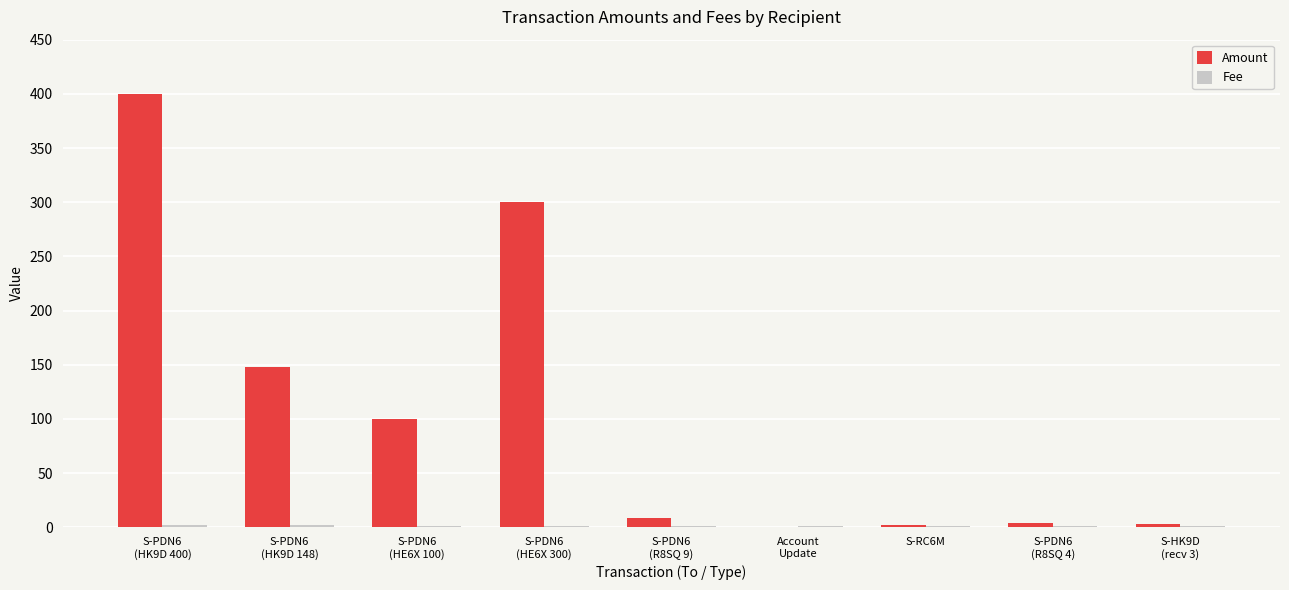

What is the maximum value shown in the chart?

400